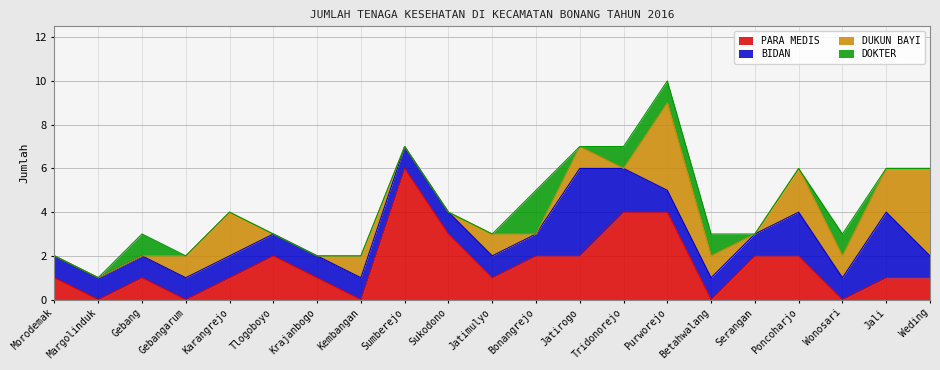

Reading left to right, transcribe all the data shown in this chart.

PARA MEDIS: Morodemak=1	Margolinduk=0	Gebang=1	Gebangarum=0	Karangrejo=1	Tlogoboyo=2	Krajanbogo=1	Kembangan=0	Sumberejo=6	Sukodono=3	Jatimulyo=1	Bonangrejo=2	Jatirogo=2	Tridonorejo=4	Purworejo=4	Betahwalang=0	Serangan=2	Poncoharjo=2	Wonosari=0	Jali=1	Weding=1
BIDAN: Morodemak=1	Margolinduk=1	Gebang=1	Gebangarum=1	Karangrejo=1	Tlogoboyo=1	Krajanbogo=1	Kembangan=1	Sumberejo=1	Sukodono=1	Jatimulyo=1	Bonangrejo=1	Jatirogo=4	Tridonorejo=2	Purworejo=1	Betahwalang=1	Serangan=1	Poncoharjo=2	Wonosari=1	Jali=3	Weding=1
DUKUN BAYI: Morodemak=0	Margolinduk=0	Gebang=0	Gebangarum=1	Karangrejo=2	Tlogoboyo=0	Krajanbogo=0	Kembangan=1	Sumberejo=0	Sukodono=0	Jatimulyo=1	Bonangrejo=0	Jatirogo=1	Tridonorejo=0	Purworejo=4	Betahwalang=1	Serangan=0	Poncoharjo=2	Wonosari=1	Jali=2	Weding=4
DOKTER: Morodemak=0	Margolinduk=0	Gebang=1	Gebangarum=0	Karangrejo=0	Tlogoboyo=0	Krajanbogo=0	Kembangan=0	Sumberejo=0	Sukodono=0	Jatimulyo=0	Bonangrejo=2	Jatirogo=0	Tridonorejo=1	Purworejo=1	Betahwalang=1	Serangan=0	Poncoharjo=0	Wonosari=1	Jali=0	Weding=0